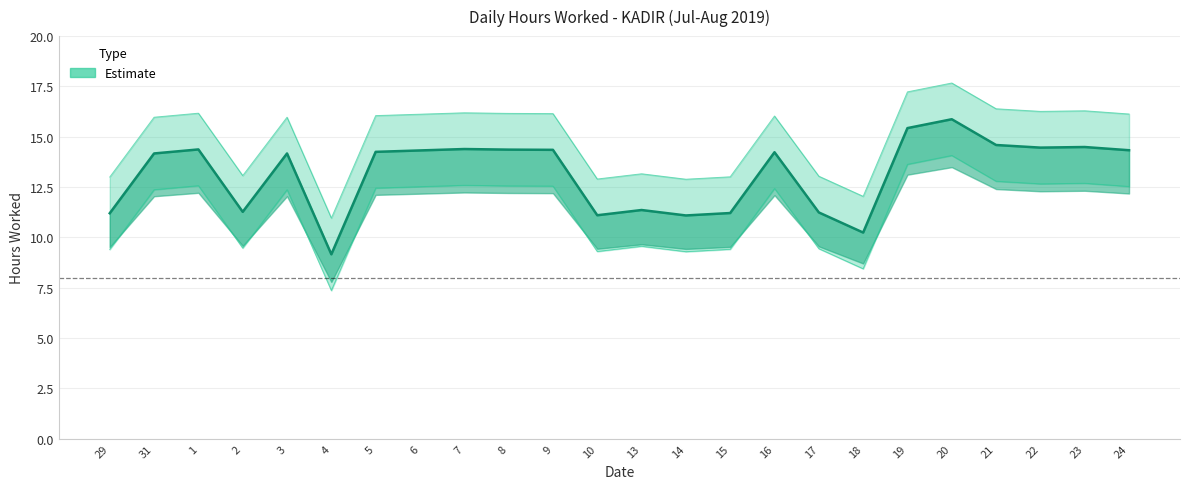

Rank the categories by value from highest to lowest.

20, 19, 21, 23, 22, 7, 1, 8, 9, 24, 6, 5, 16, 31, 3, 13, 2, 17, 15, 29, 10, 14, 18, 4